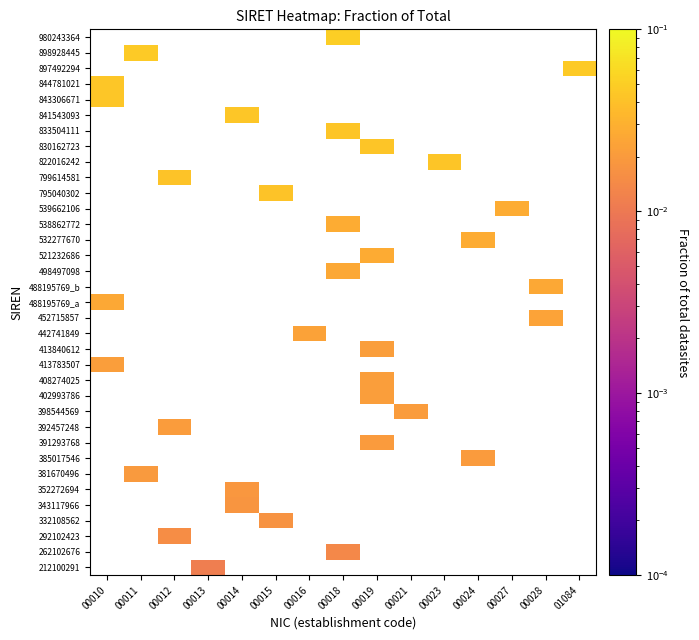

What is the greatest value displayed?

0.1